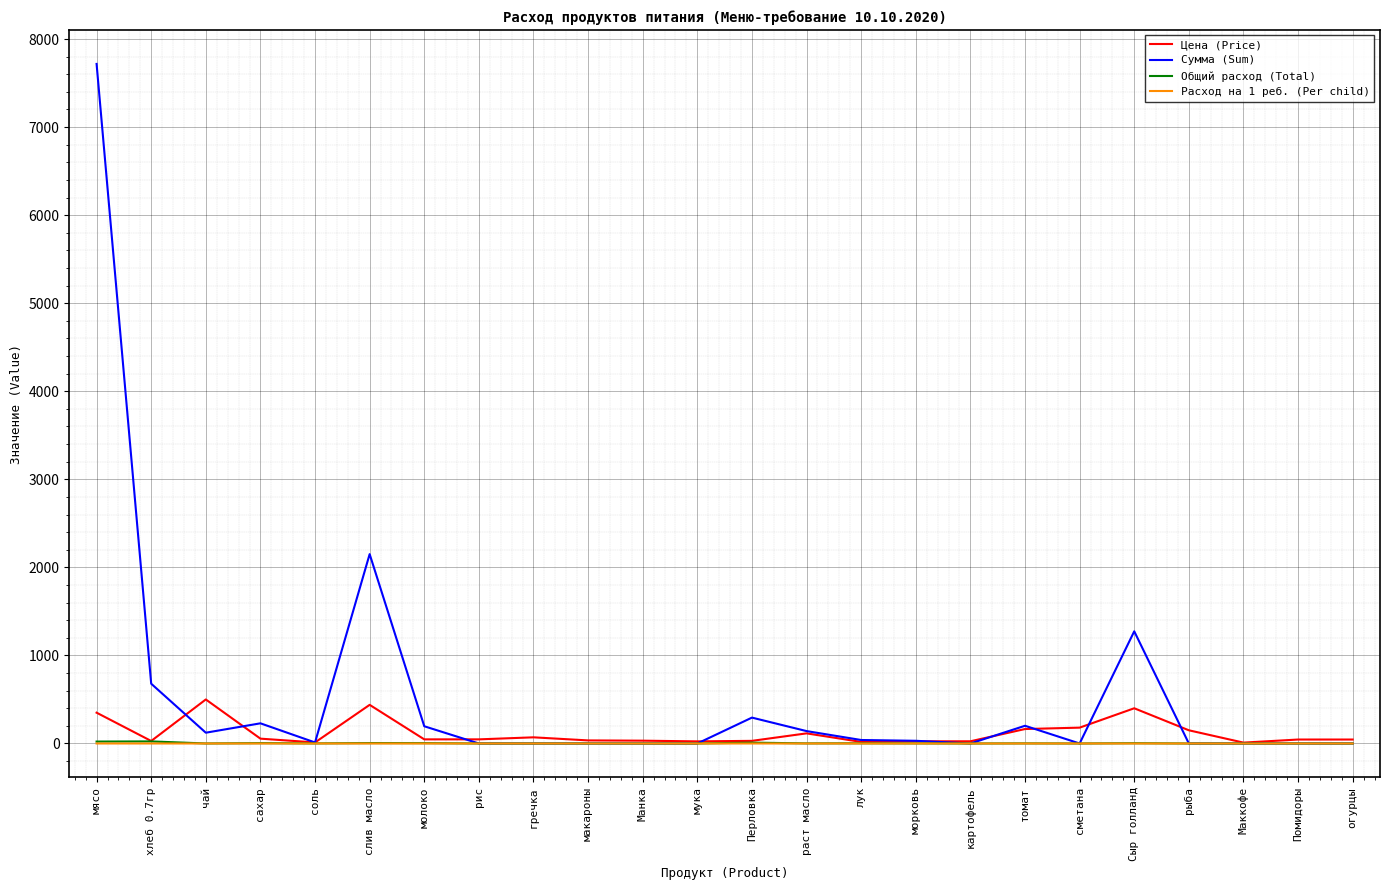

What is the maximum value shown in the chart?

7717.5